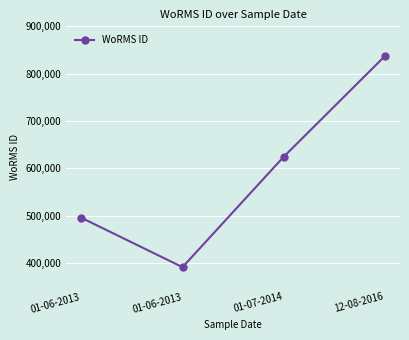

At which label does the data first exceed 624513?

12-08-2016